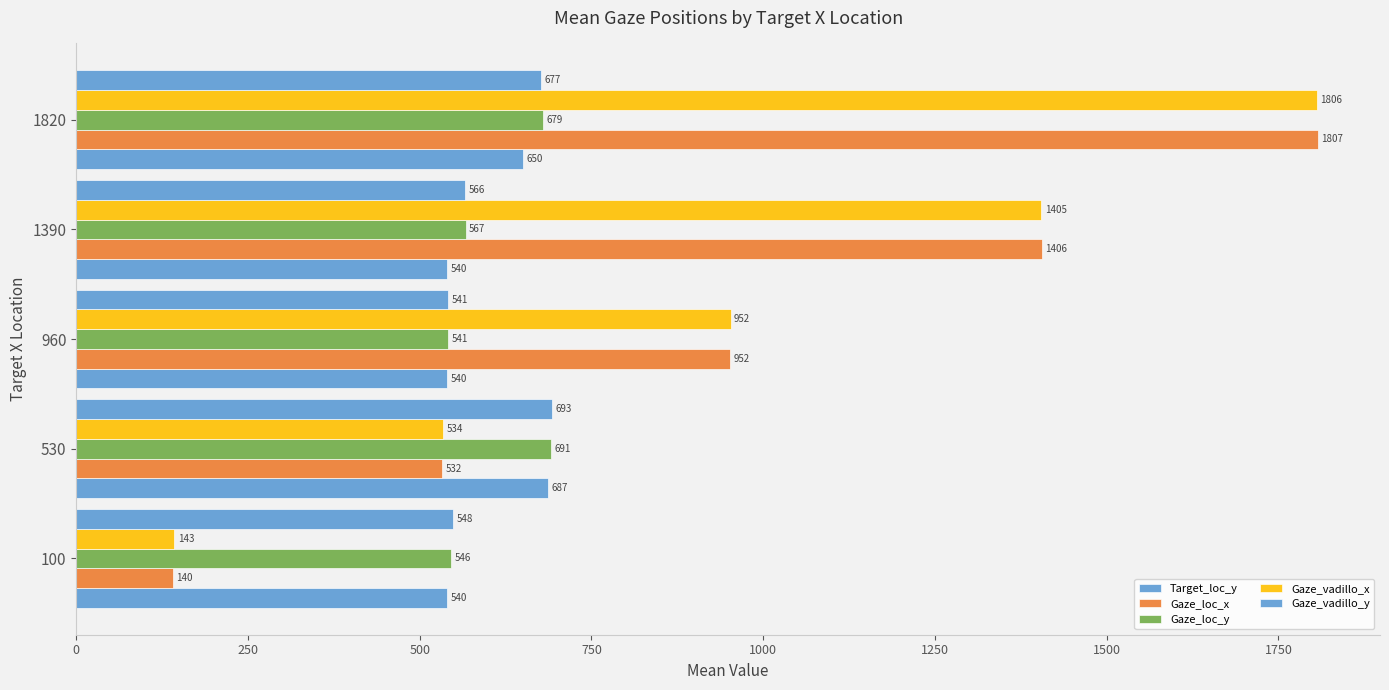

Count the Target_loc_y values in the range 540 to 650.

4